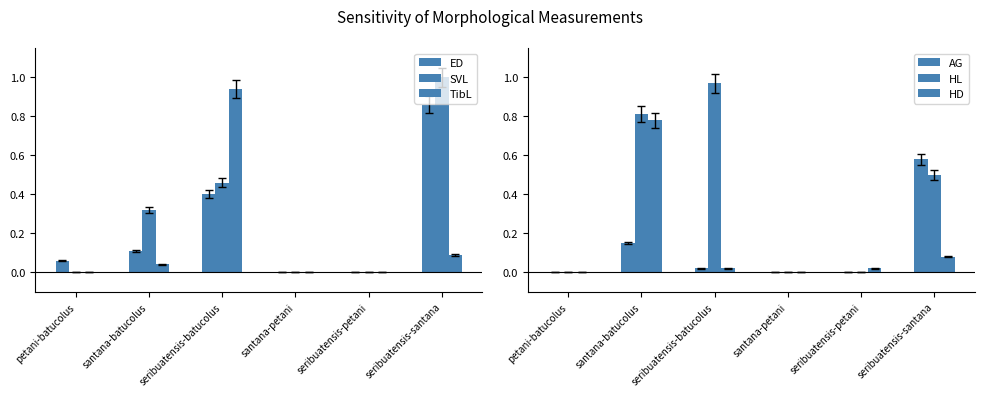

Does the chart contain any negative values?

No